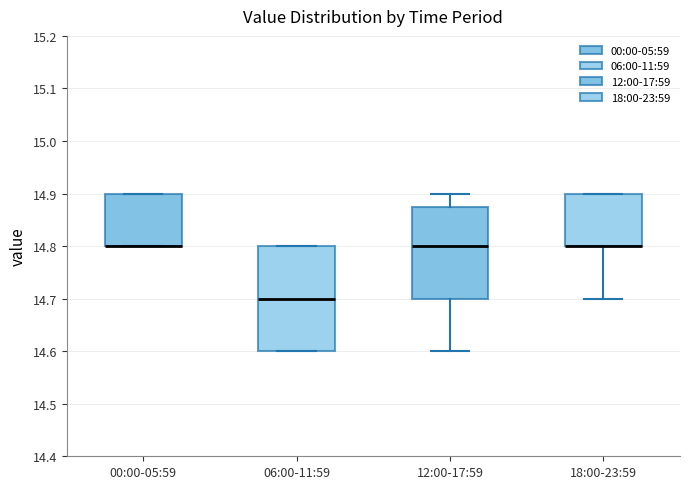

Reading left to right, read every box against the y-axis: the position of its median line, the range the box covers, and the ends of its whiskers. The values are not printed on the chart, so give them approximately, as read against the axis.

00:00-05:59: median 14.80 (drawn on the box's lower edge), box 14.80 to 14.90, whiskers 14.80 to 14.90
06:00-11:59: median 14.70, box 14.60 to 14.80, whiskers 14.60 to 14.80
12:00-17:59: median 14.80, box 14.70 to 14.88, whiskers 14.60 to 14.90
18:00-23:59: median 14.80 (drawn on the box's lower edge), box 14.80 to 14.90, whiskers 14.70 to 14.90